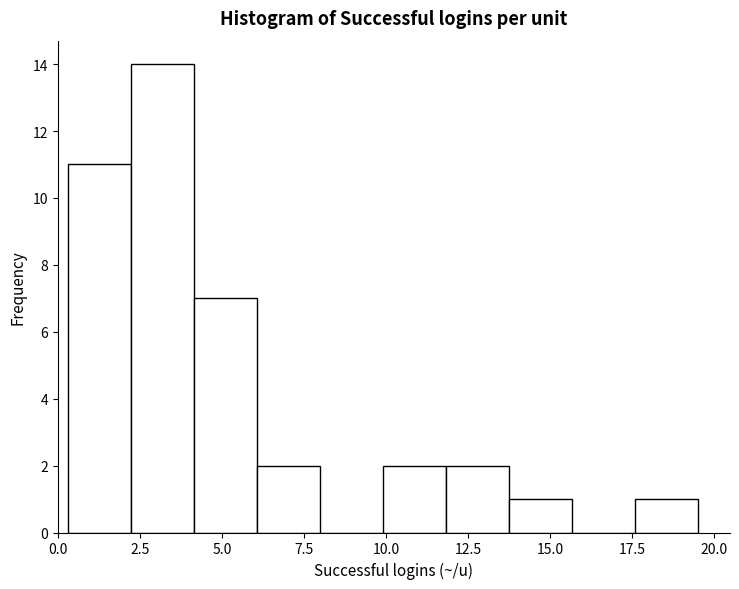

Read against the x-axis, roughly where is the centre of the tallest bar?

3.0